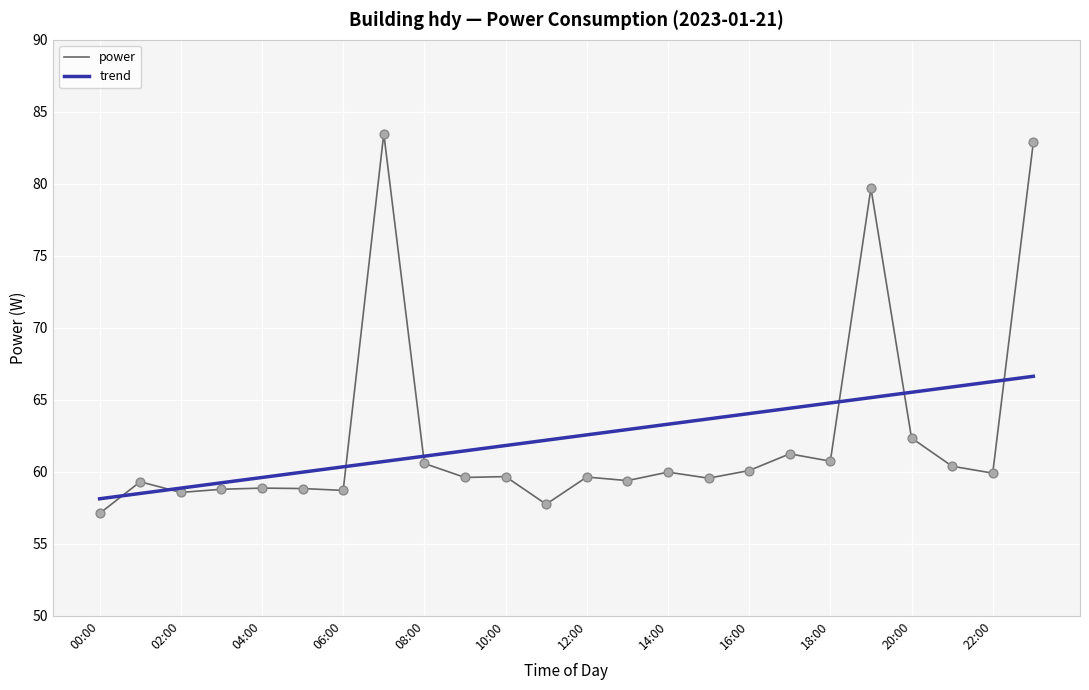

List the series in order of their peak value, highest first.

power, trend